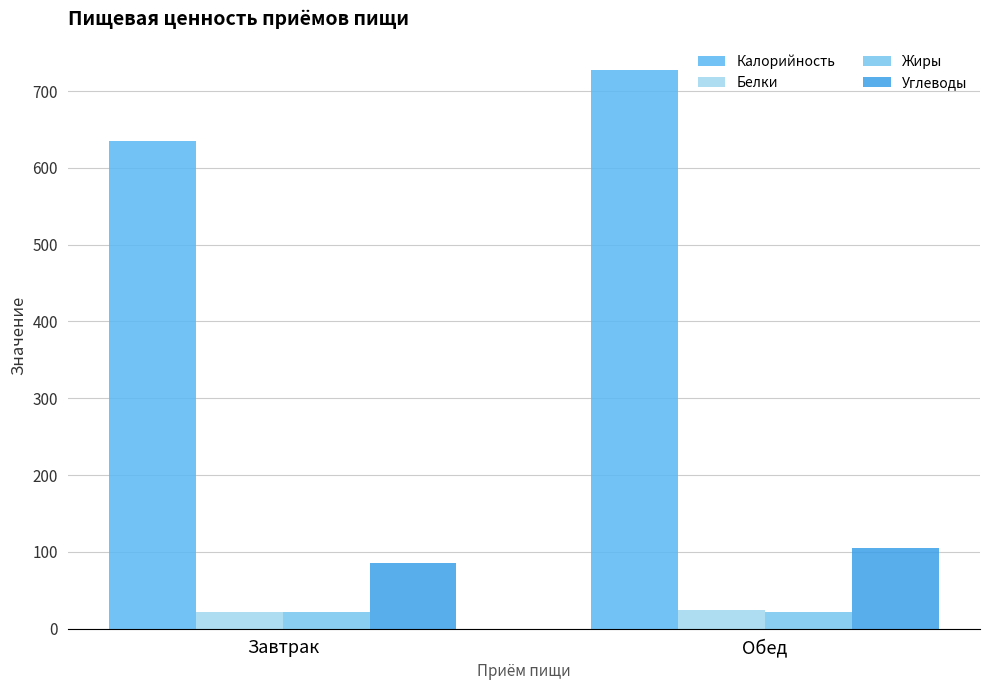

What is the label of the 2nd bar from the left?

Обед